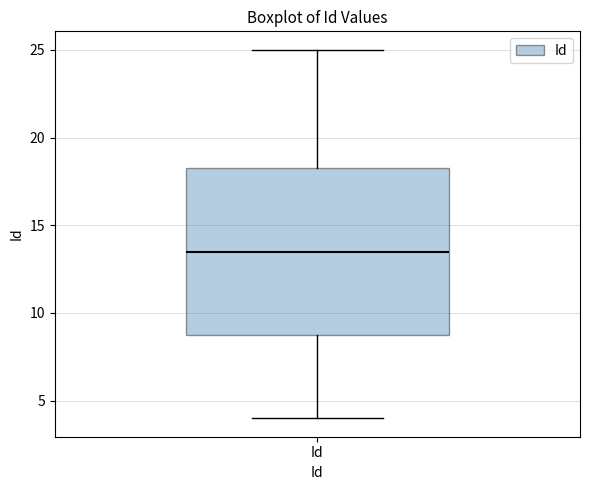

Read this box plot against the y-axis: the position of the median line, the range covered by the box, and the ends of both whiskers. The values are not printed on the chart, so give them approximately, as read against the axis.

median 13.5, box 9.0 to 18.5, whiskers 4.0 to 25.0